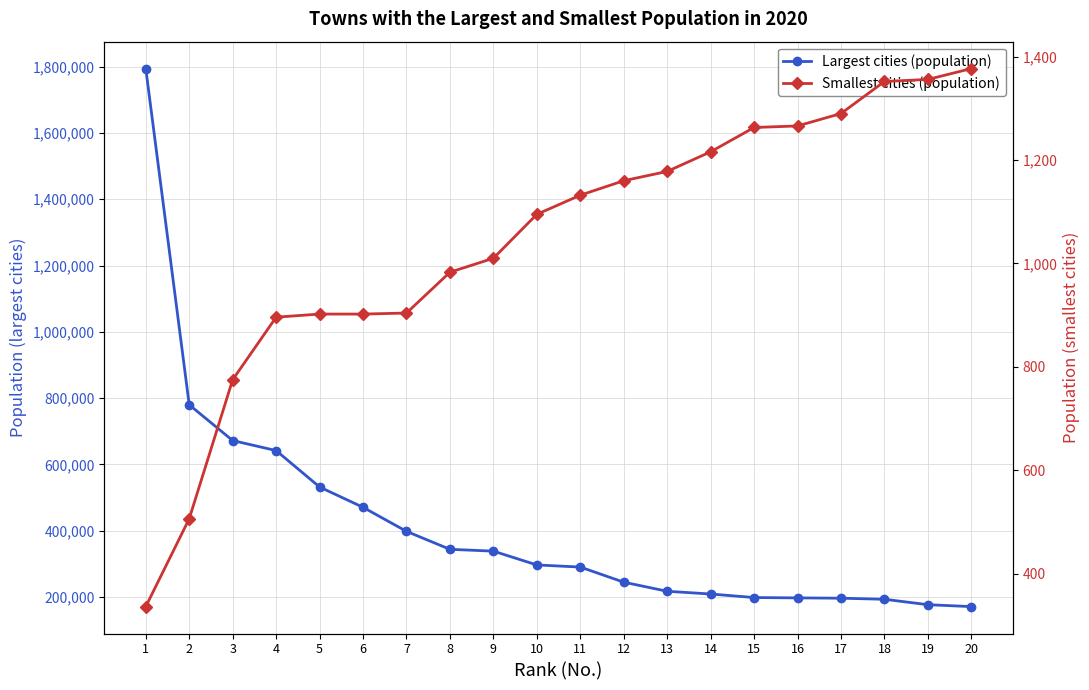

What is the difference between the Largest cities (population) values at 13 and 17?

20892